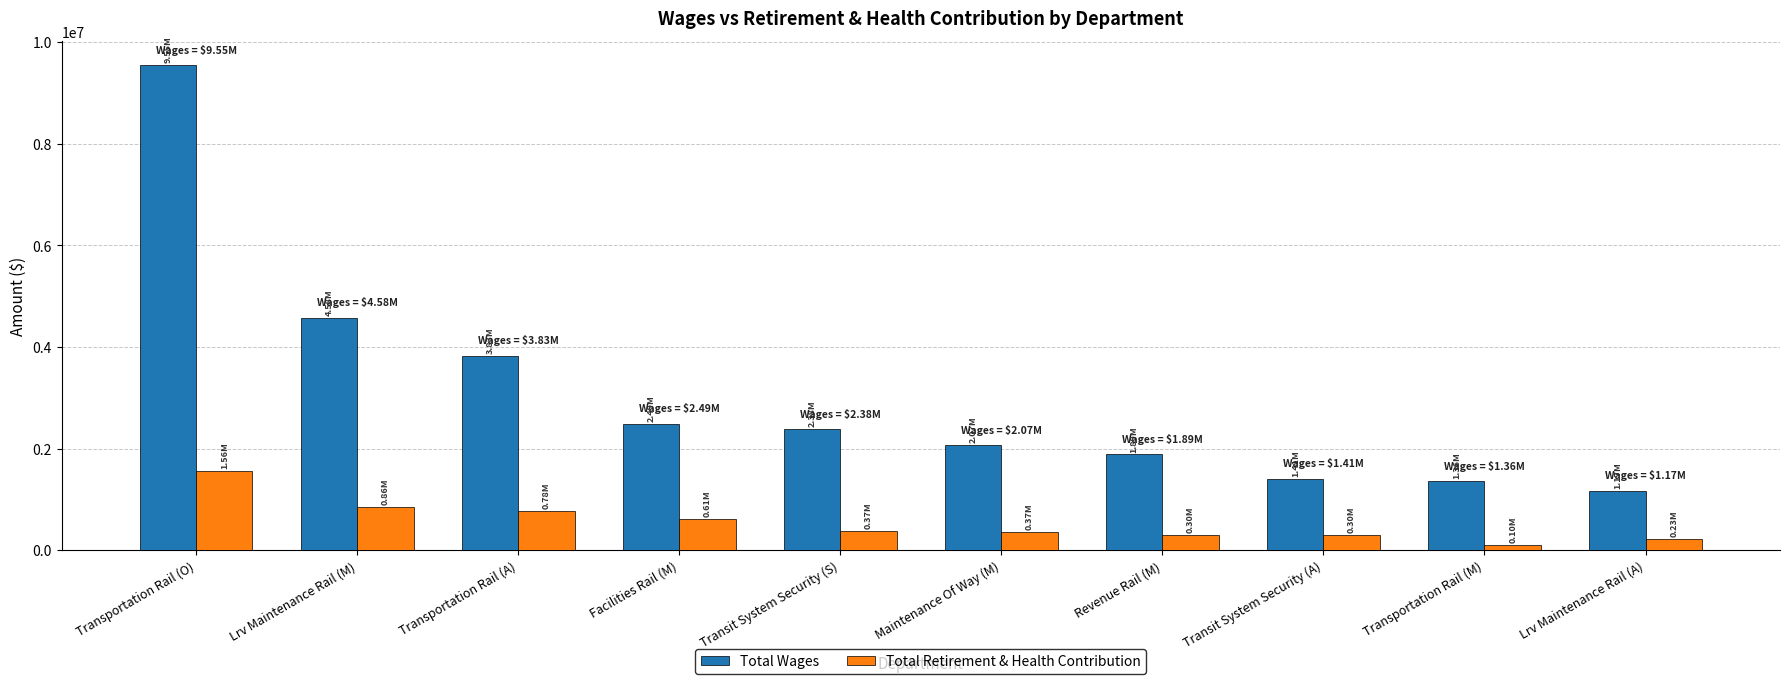

Which series changed the most between Transit System Security (S) and Transportation Rail (M)?

Total Wages